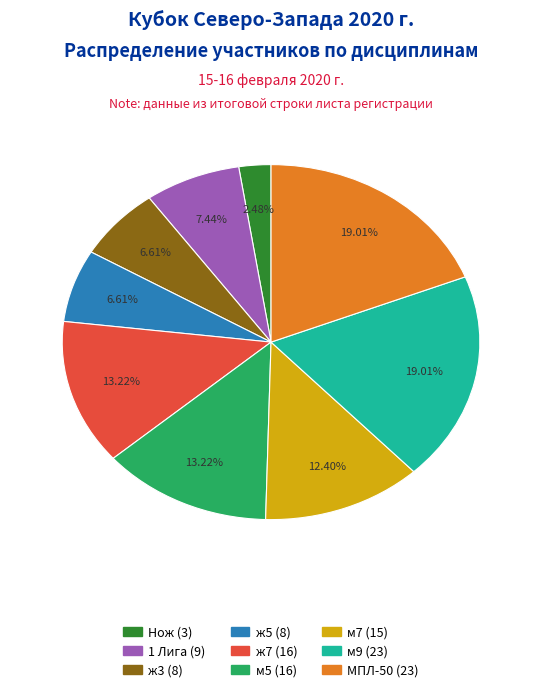

Is there any slice that represents more than half of the pie?

No